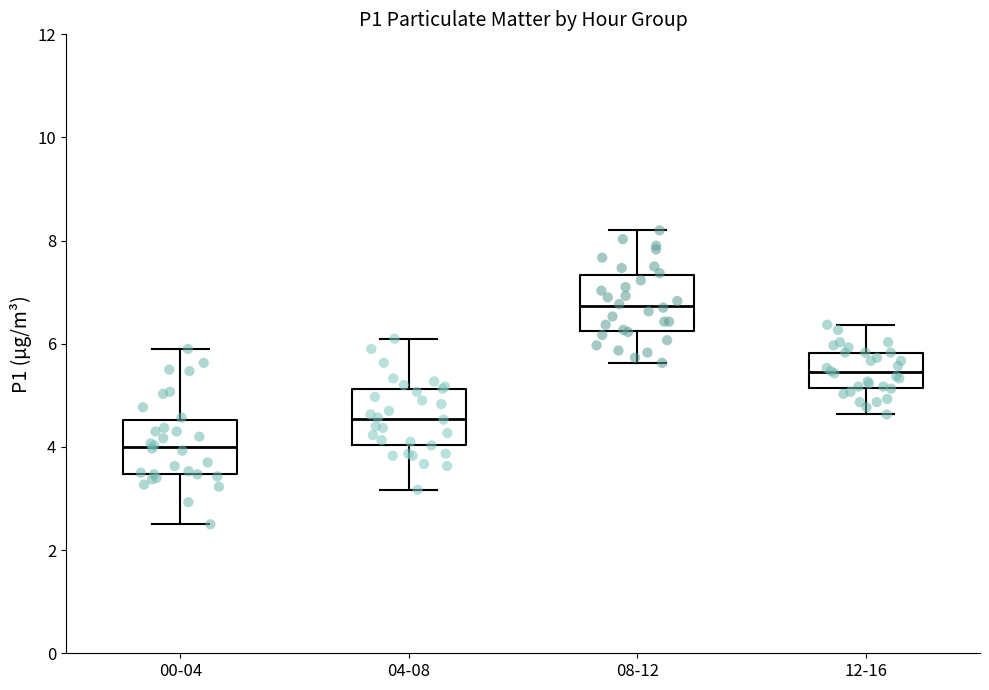

Which box's median line is the lowest?

00-04